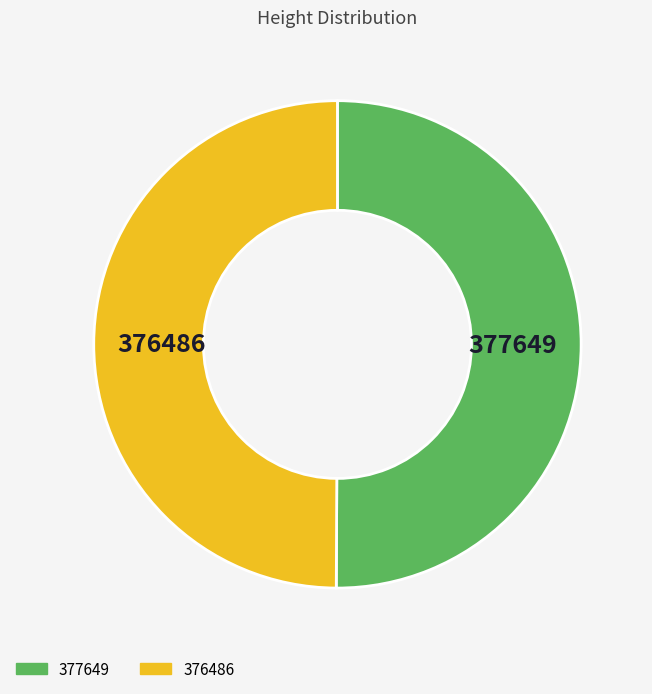

The 376486 slice represents 57% of the pie. True or false?

False